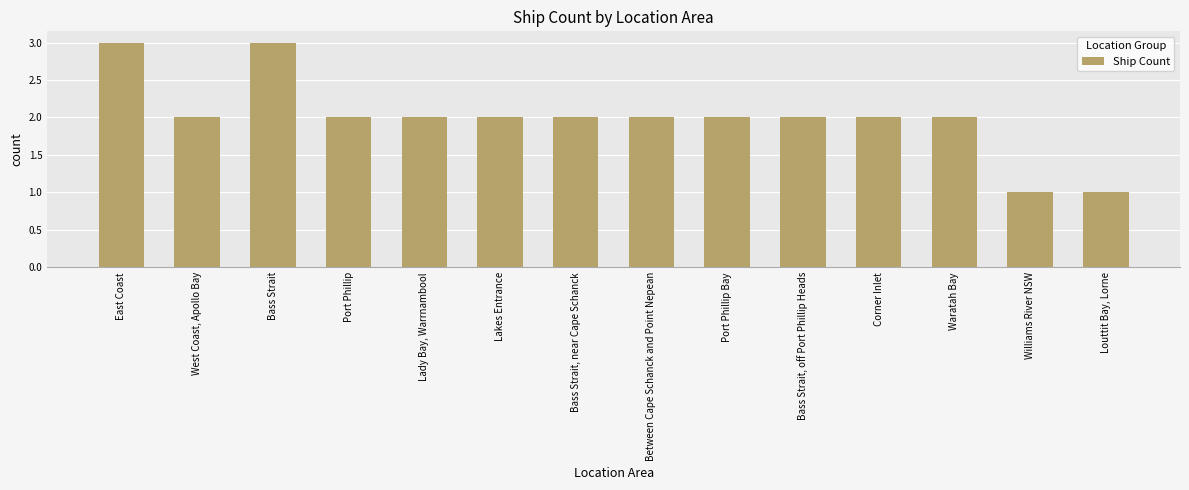

What value does the data have at East Coast?

3